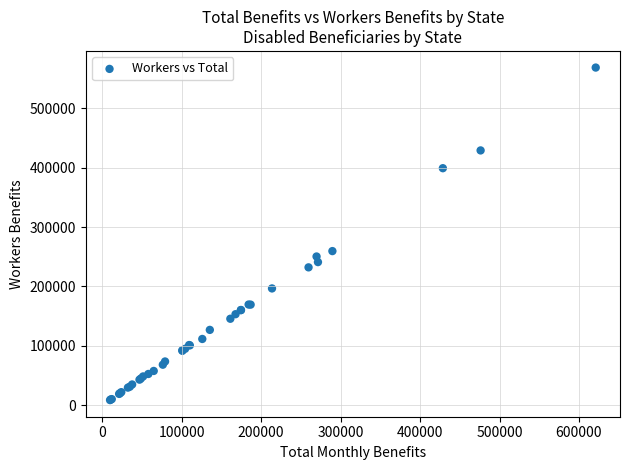

What Y value in the scatter plot is closest to 288531?

259497